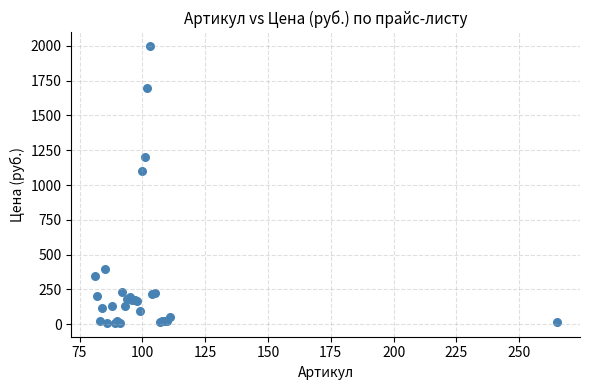

What Y value in the scatter plot is closest to 1005?

1100